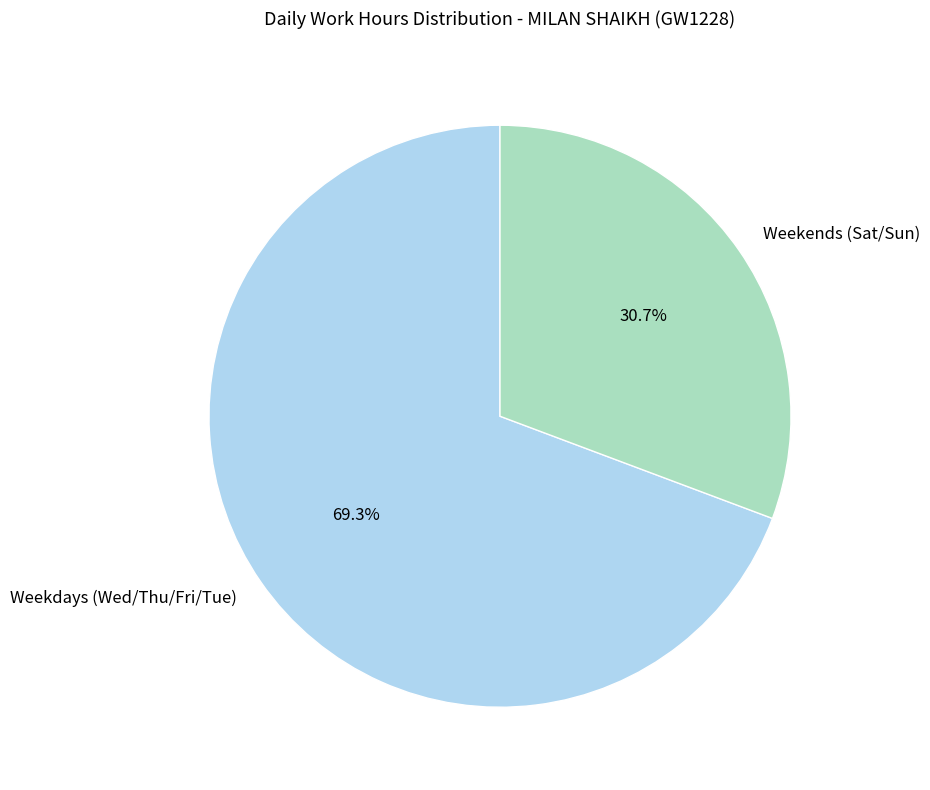

How many segments does this pie chart have?

2